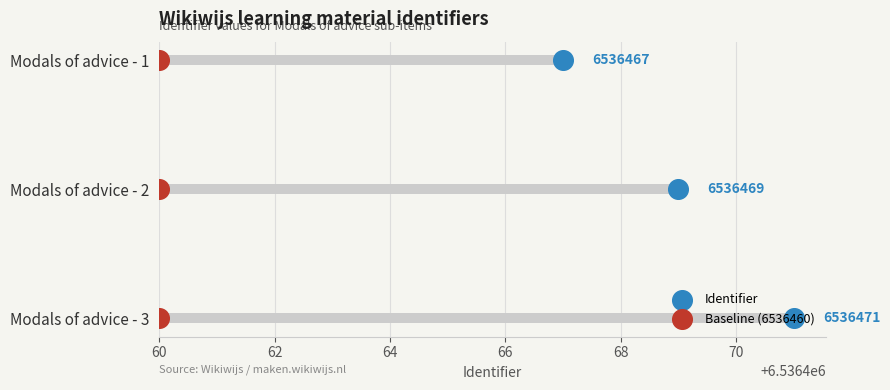

Which series has the widest spread of Y values?

Identifier